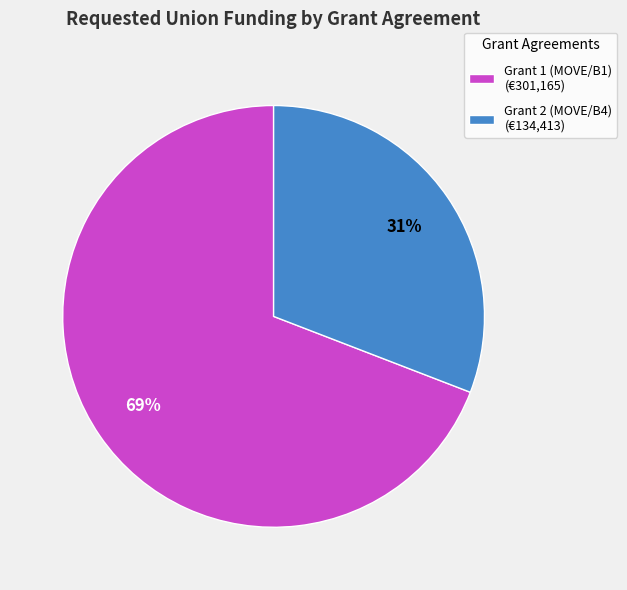

To the nearest percent, what is the difference between the largest and smallest slice percentages?

38%